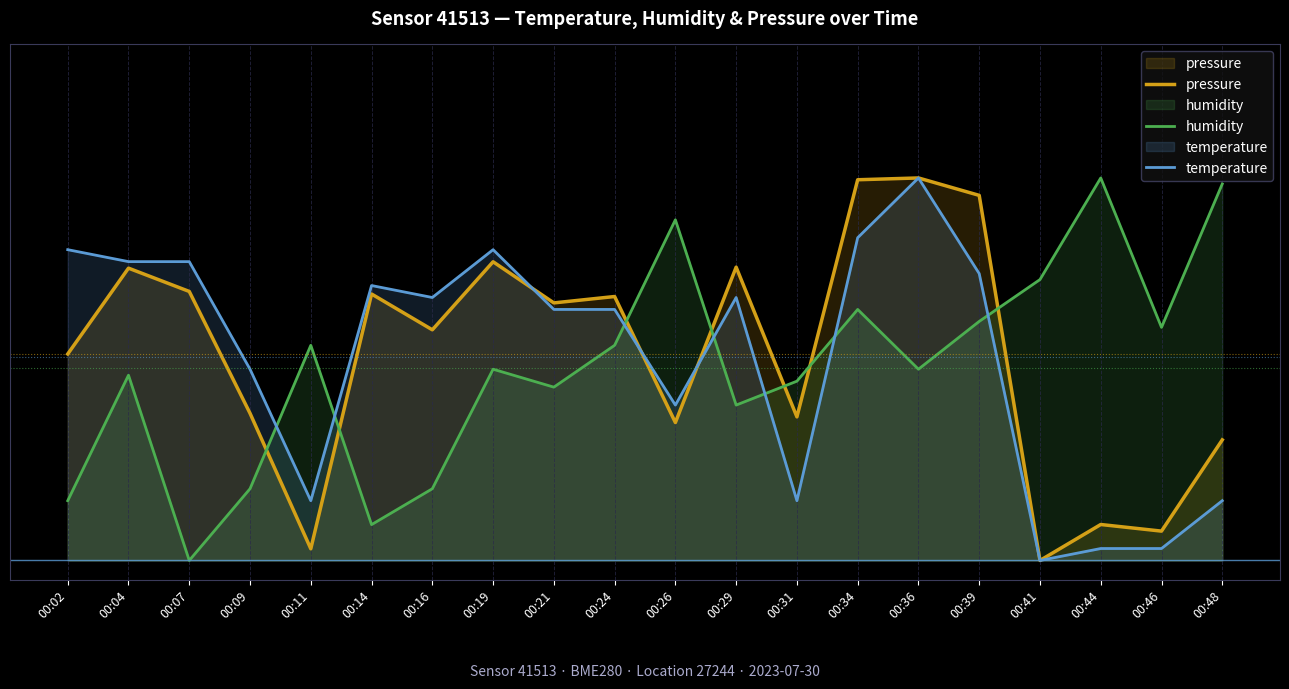

How many values in the pressure series exceed 0?

19